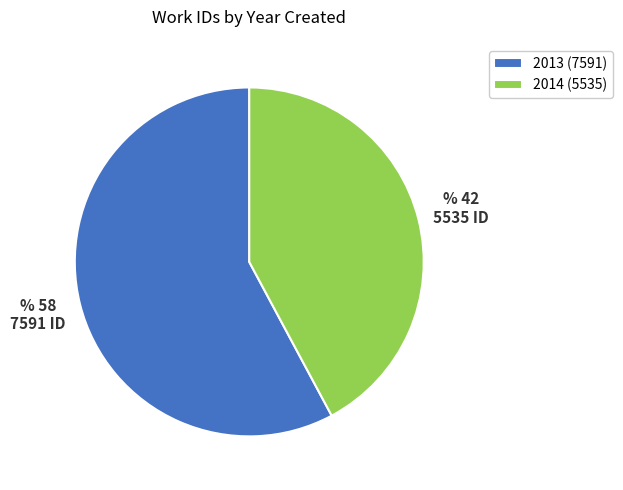

Does any single category account for the majority?

Yes